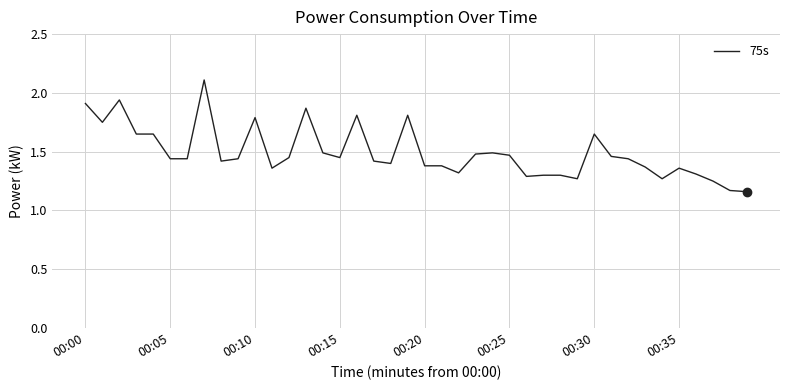

What is the greatest value displayed?

2.1